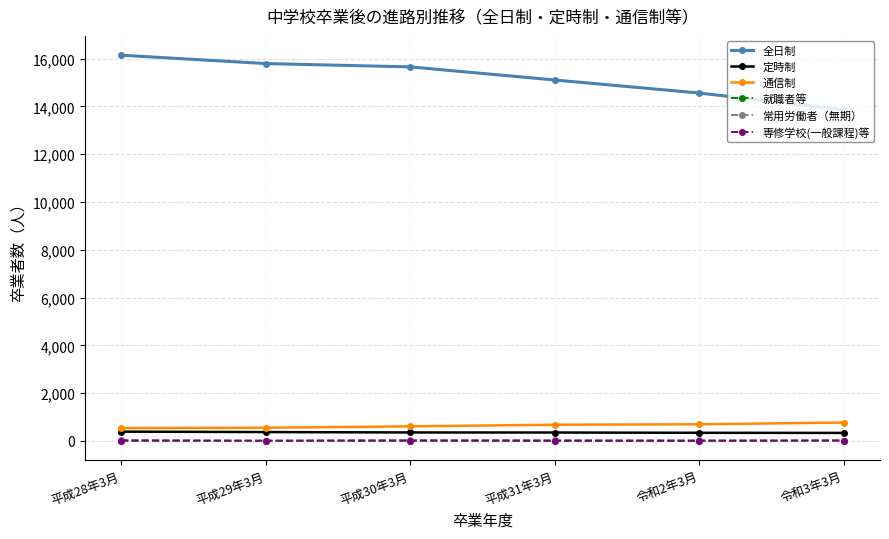

Is it true that 全日制 equals 15794 at 平成29年3月?

True